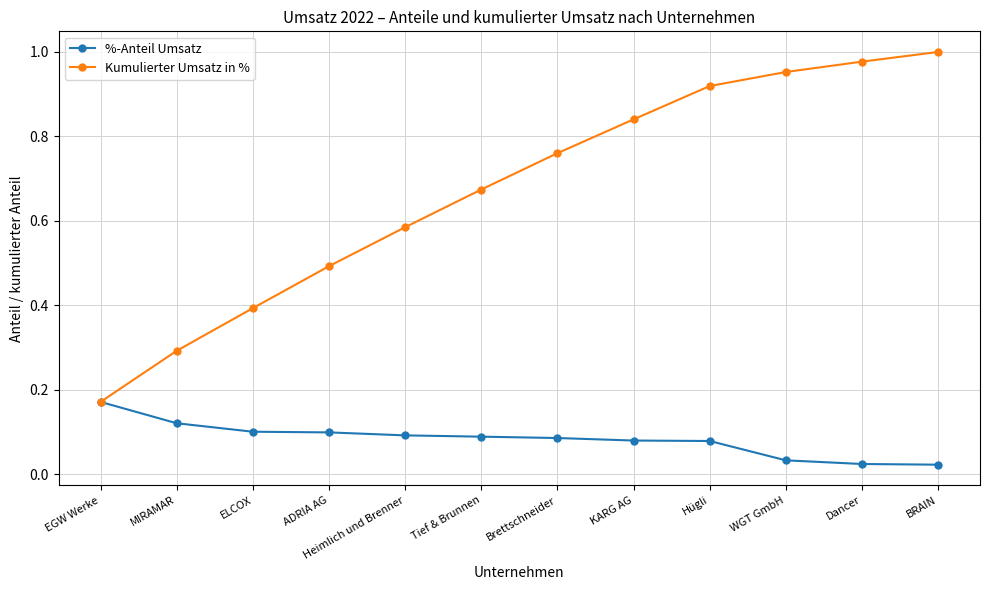

How many data points does each series have?

12